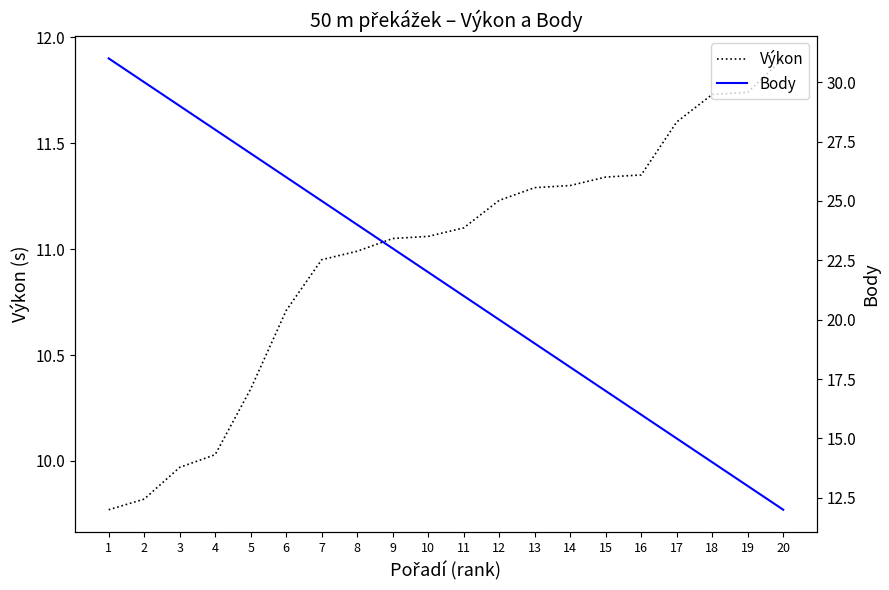

True or false: Výkon and Body cross at least once.

False